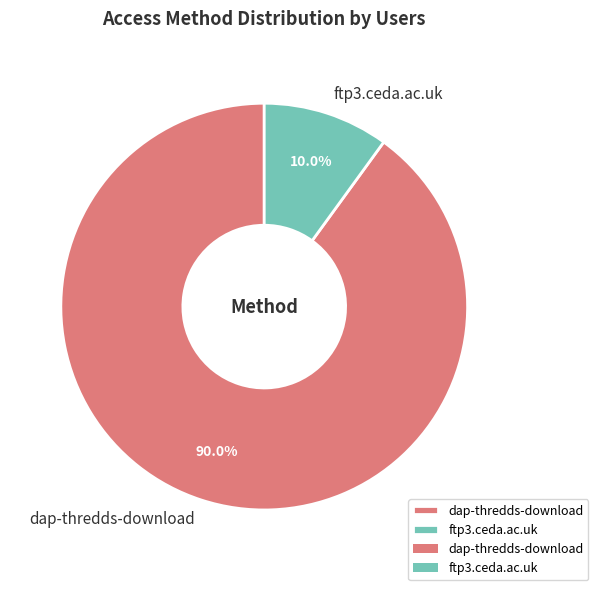

Is dap-thredds-download the majority of the pie?

Yes